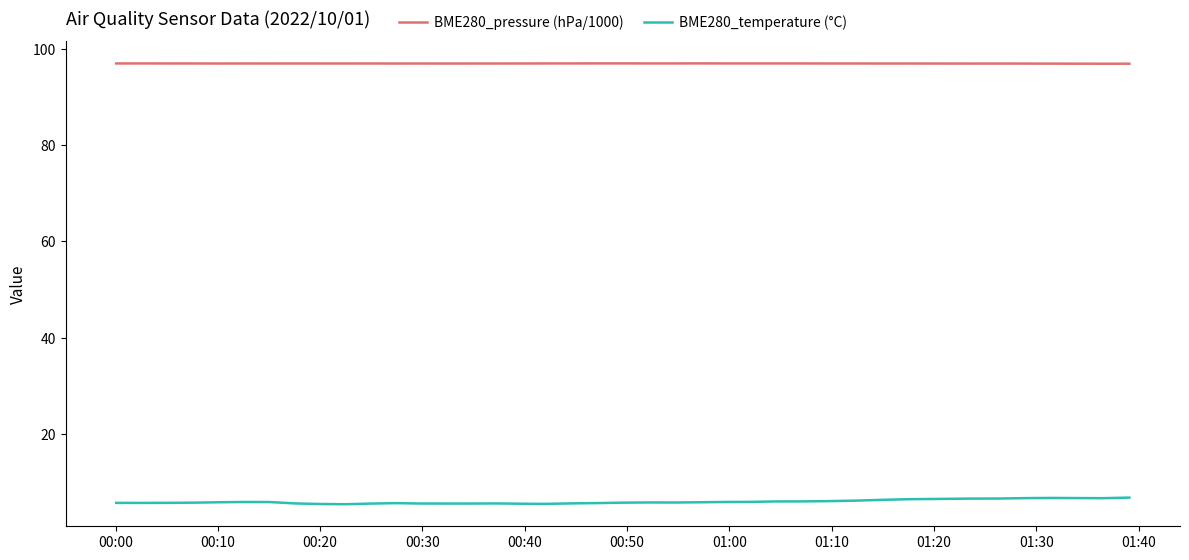

Rank the series by their average value, from lowest to highest.

BME280_temperature (°C), BME280_pressure (hPa/1000)